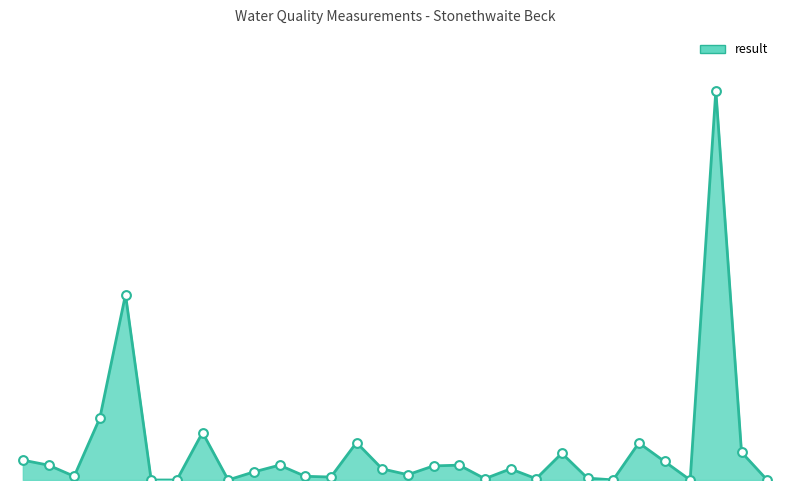

Is this an area chart (filled region under the line)?

Yes